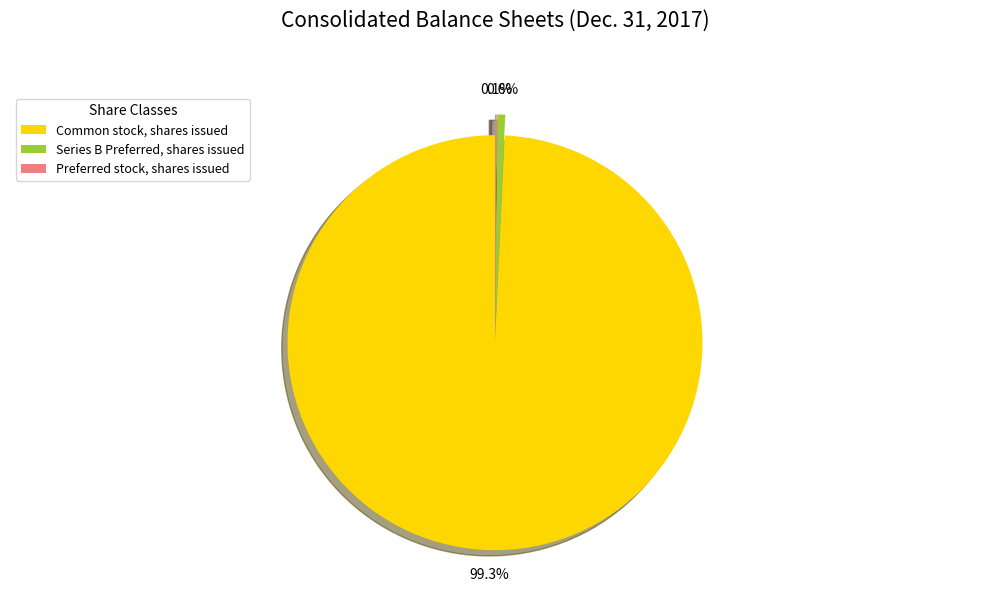

What percentage is the Common stock, shares issued slice, to the nearest percent?

99%